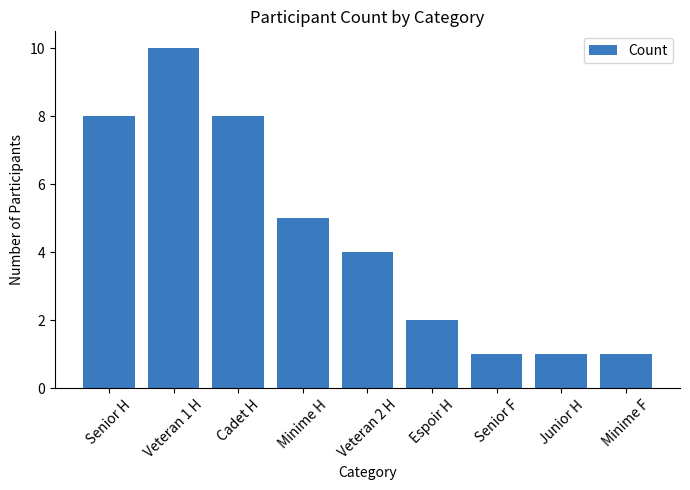

What is the label of the 6th bar from the right?

Minime H